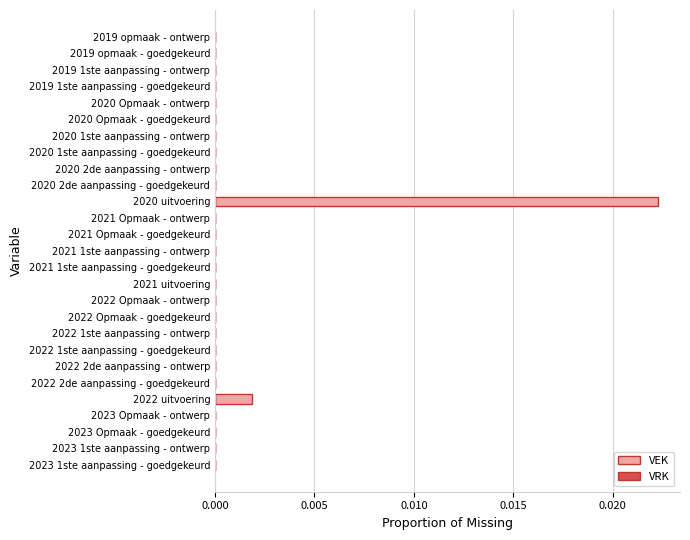

Between 2022 uitvoering and 2022 2de aanpassing - goedgekeurd, which is larger?

2022 uitvoering